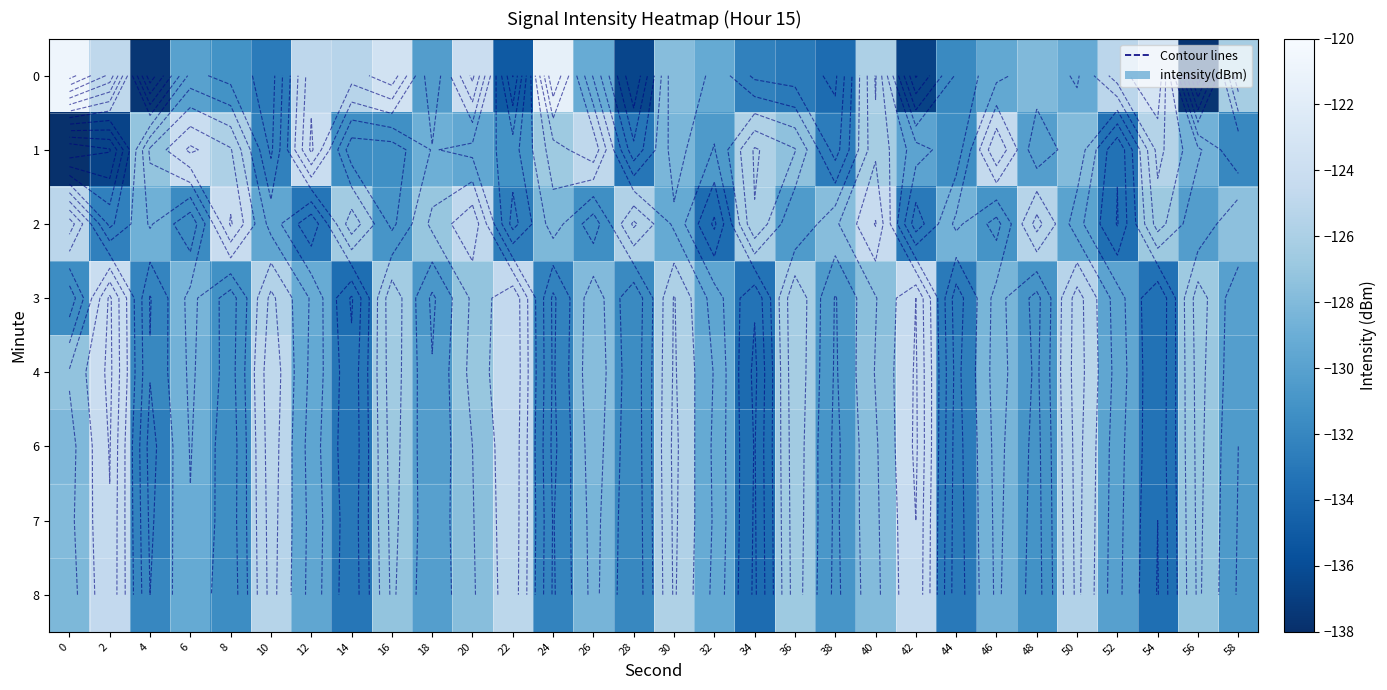

At which label does 8 reach its minimum?

34